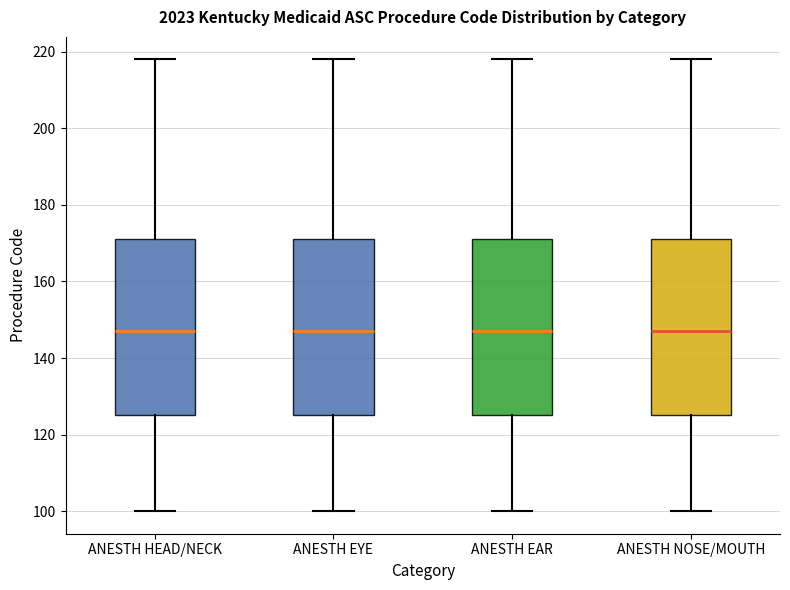

Where does the median line of the box for ANESTH HEAD/NECK sit on the y-axis? The values are not printed on the chart, so give them approximately, as read against the axis.

148